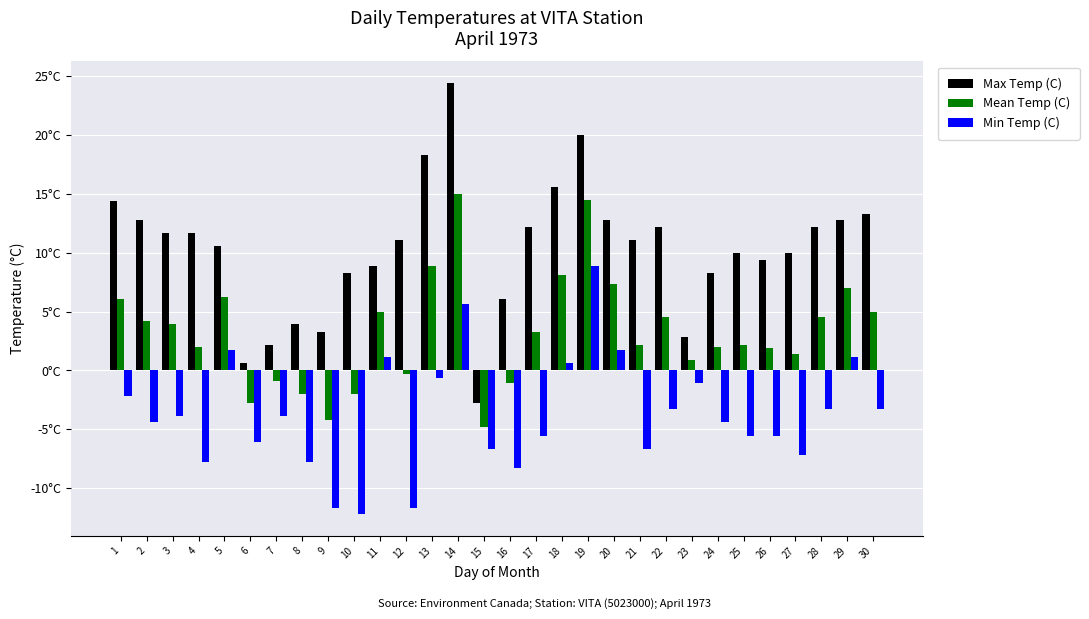

Does the chart contain stacked bars?

No